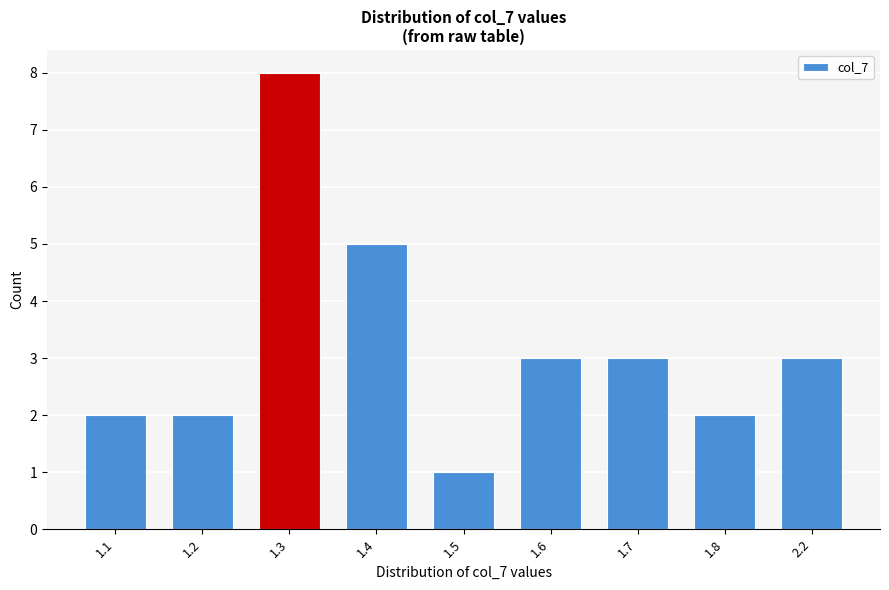

Reading left to right, transcribe all the data shown in this chart.

2	2	8	5	1	3	3	2	3